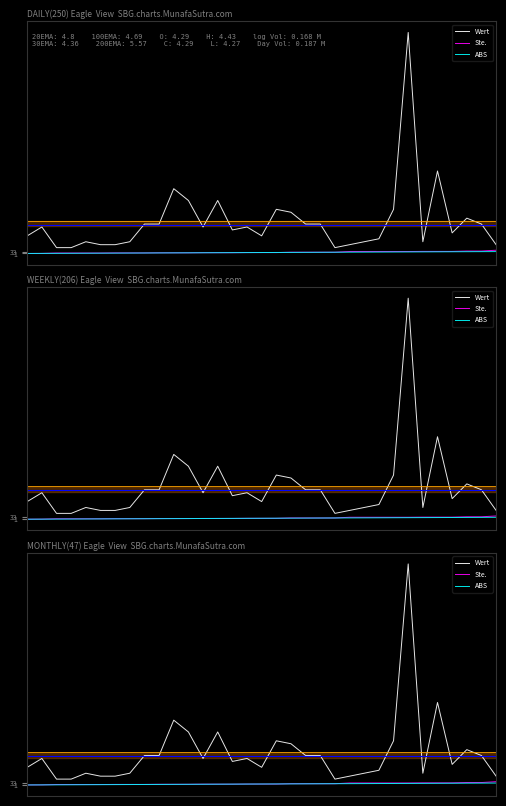

Between 2 and 20, which series saw the biggest shift?

Wert